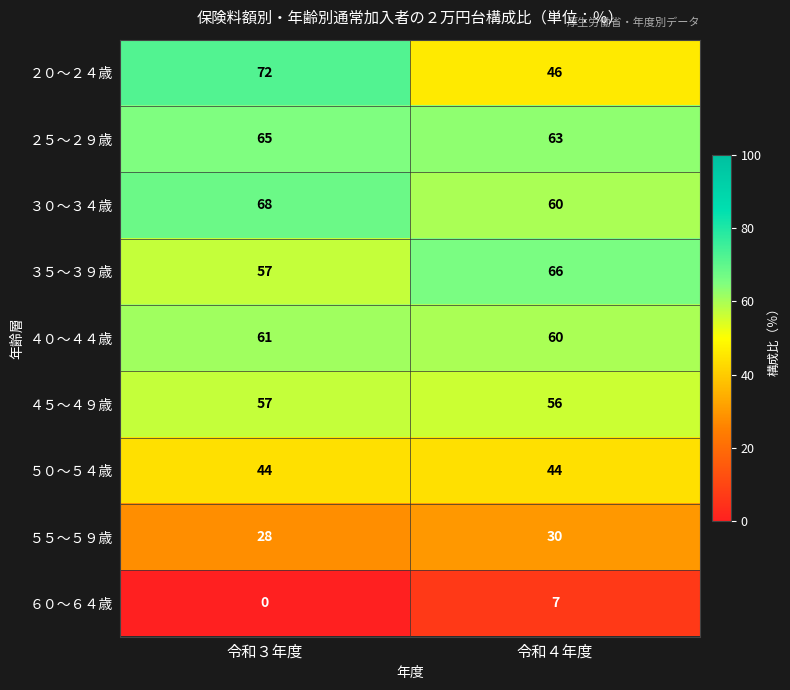

Reading right to left, list all the values displayed in this chart.

２０～２４歳: 令和４年度=46	令和３年度=72
２５～２９歳: 令和４年度=63	令和３年度=65
３０～３４歳: 令和４年度=60	令和３年度=68
３５～３９歳: 令和４年度=66	令和３年度=57
４０～４４歳: 令和４年度=60	令和３年度=61
４５～４９歳: 令和４年度=56	令和３年度=57
５０～５４歳: 令和４年度=44	令和３年度=44
５５～５９歳: 令和４年度=30	令和３年度=28
６０～６４歳: 令和４年度=7	令和３年度=0